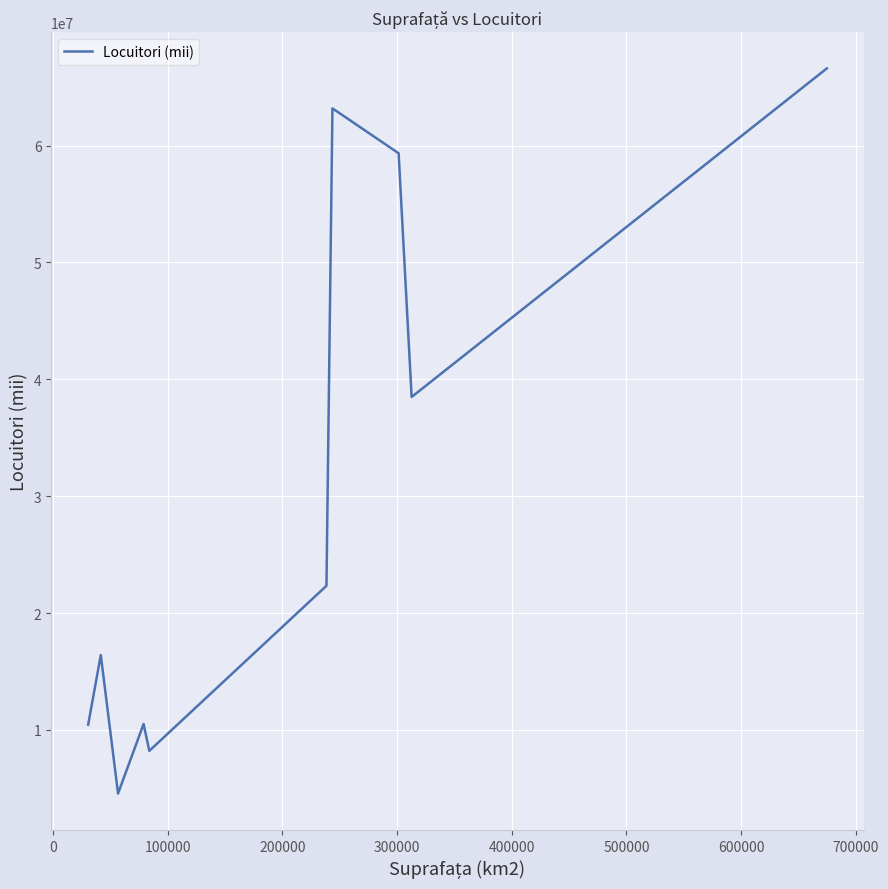

What is the difference between the maximum and minimum values?

62049000